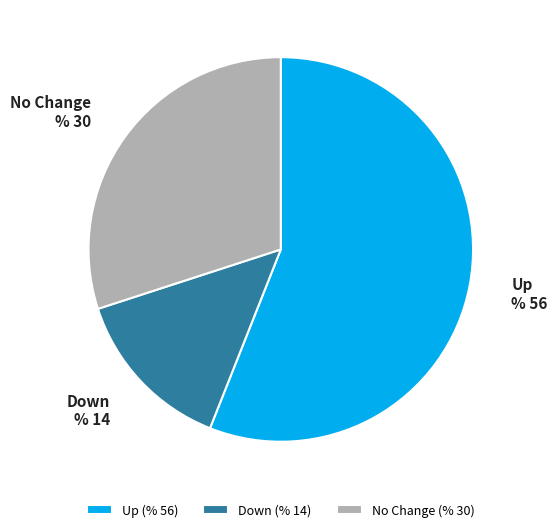

How many slices are in this pie chart?

3